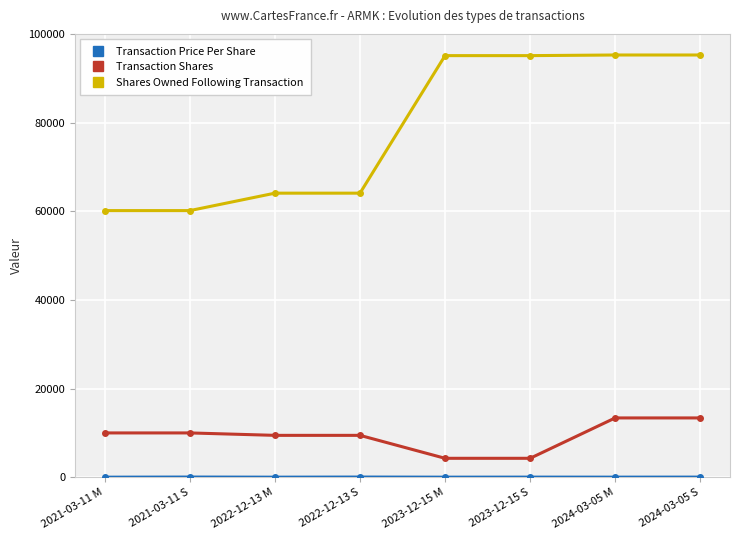

True or false: Shares Owned Following Transaction and Transaction Shares intersect in this chart.

False